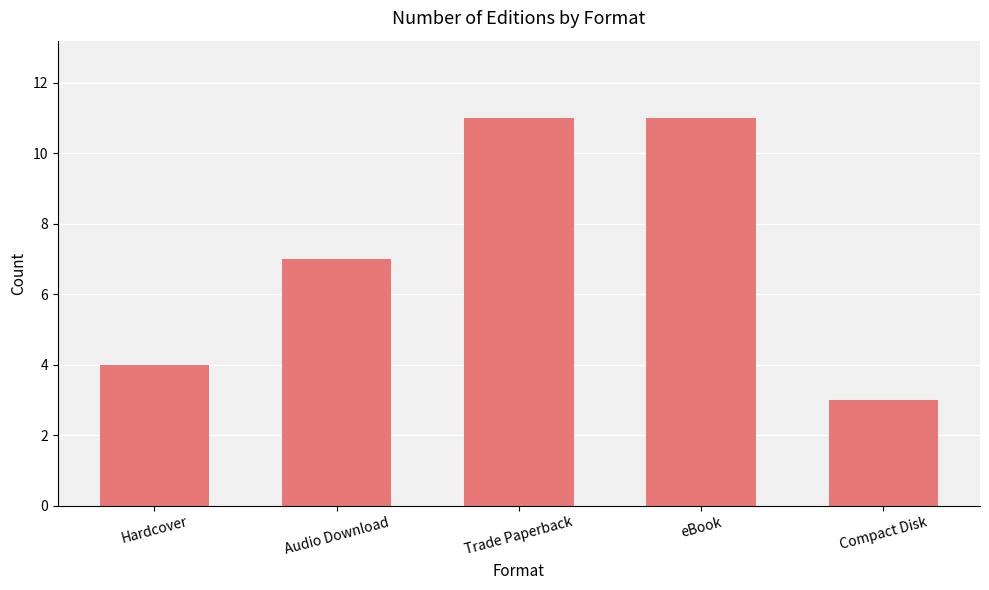

What is the ratio of the value at eBook to the value at Compact Disk?

3.7